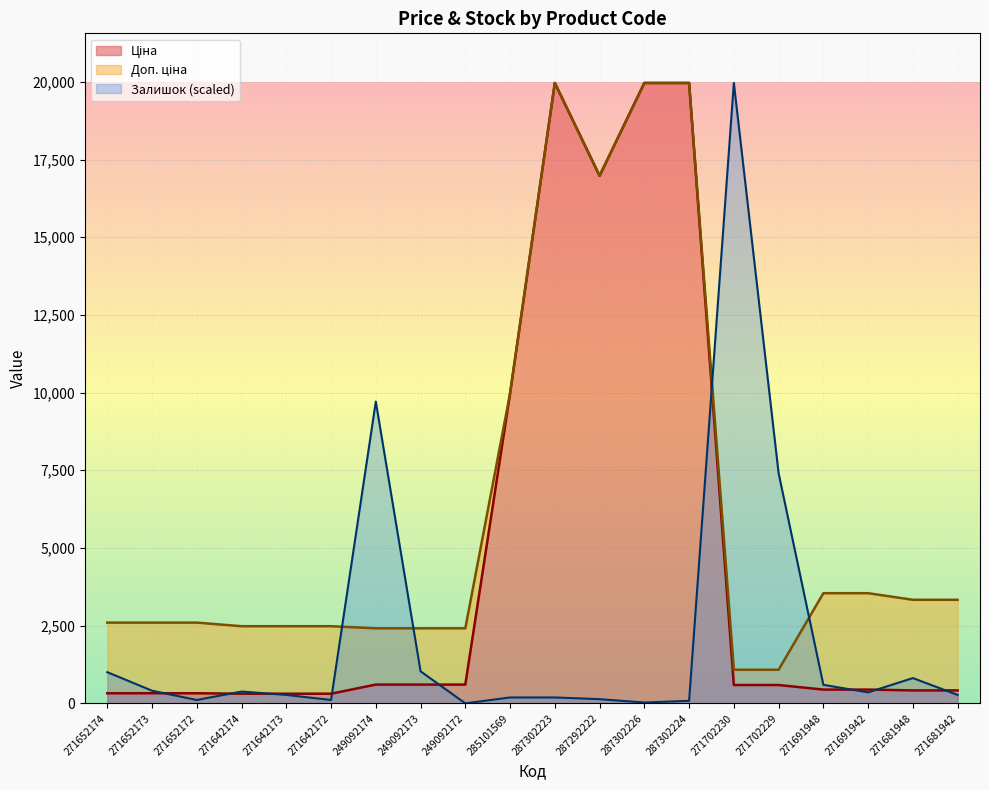

What position from the right is 287292222?

9